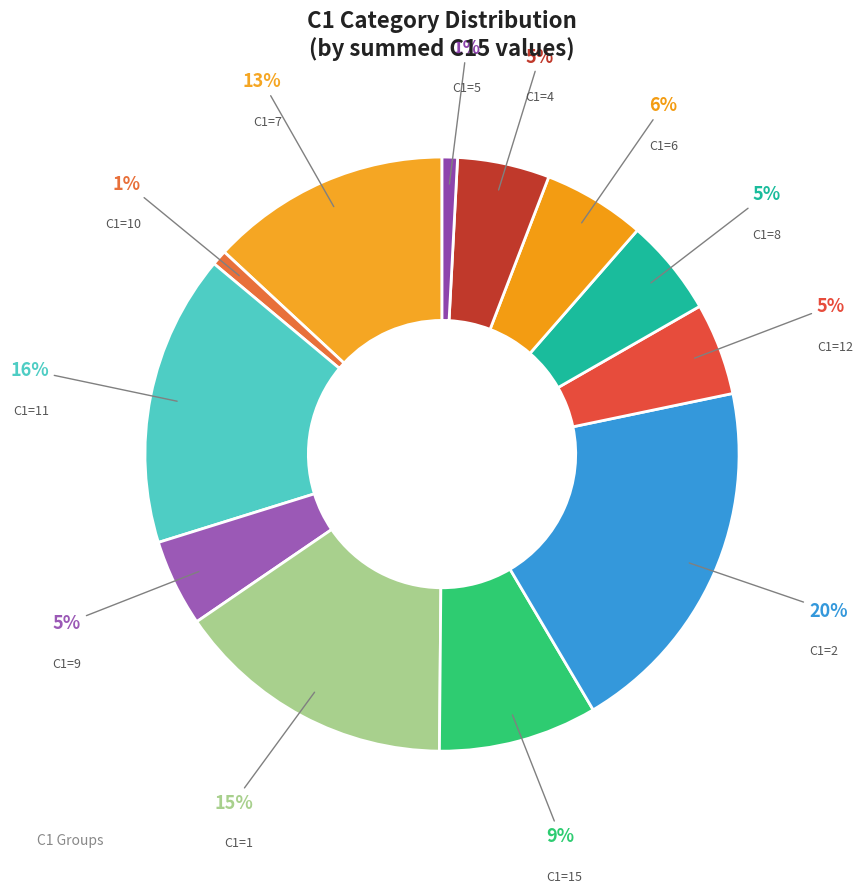

To the nearest percent, what portion does C1=10 represent?

1%